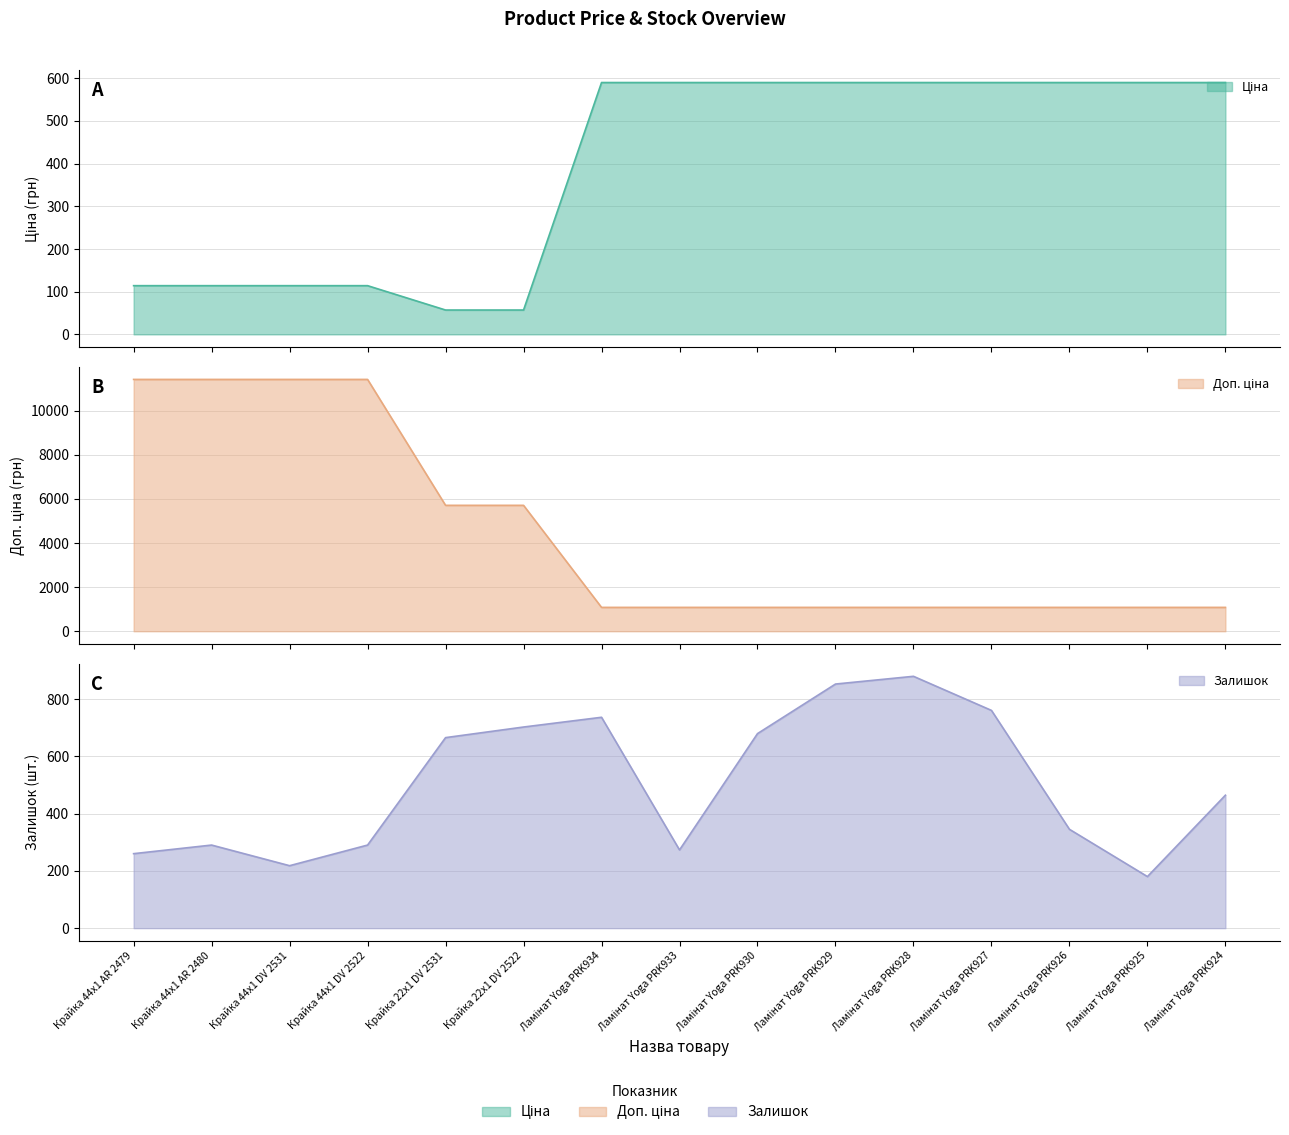

True or false: Залишок has a value of 290.0 at Крайка 44x1 DV 2522.

True